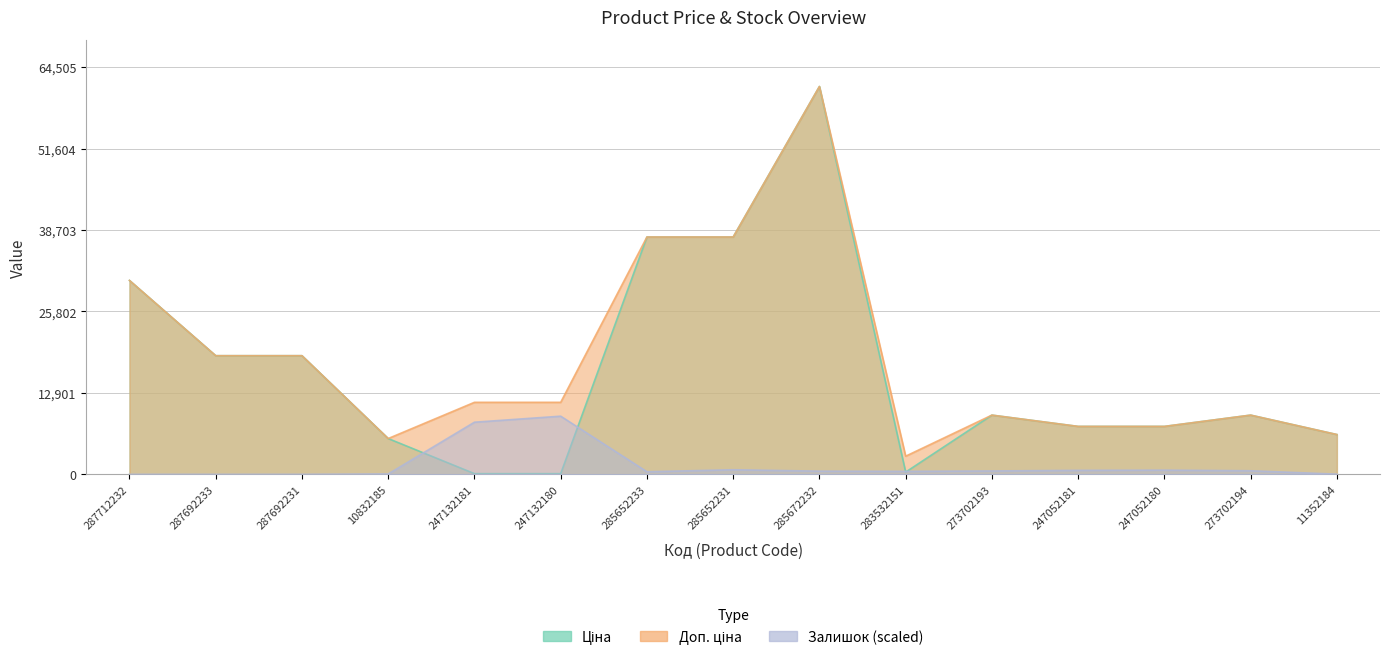

Which category has the lowest value in the Залишок series?

287712232